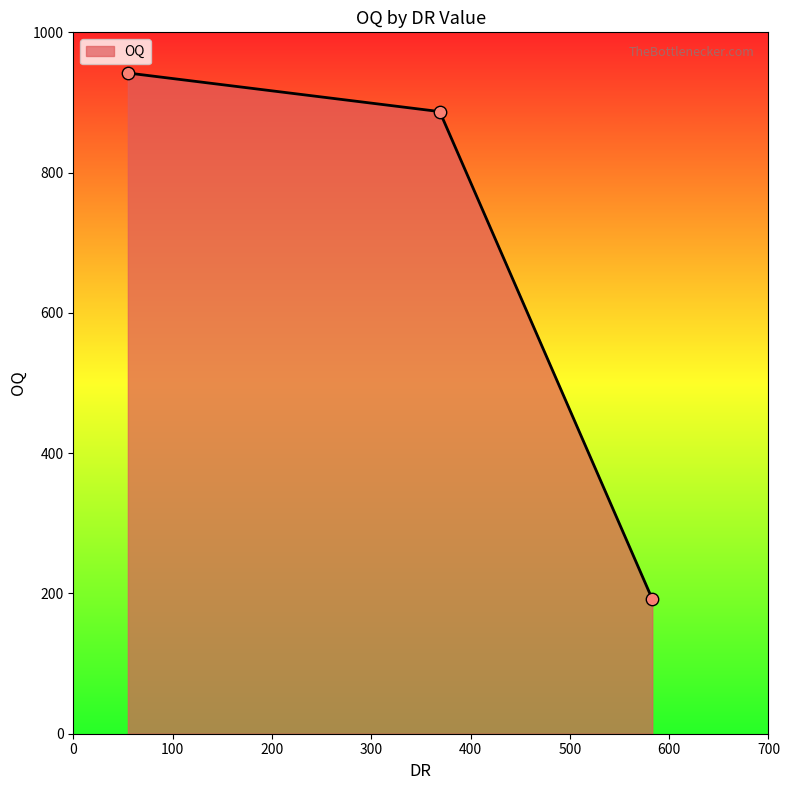

What is the difference between the maximum and minimum values?

750